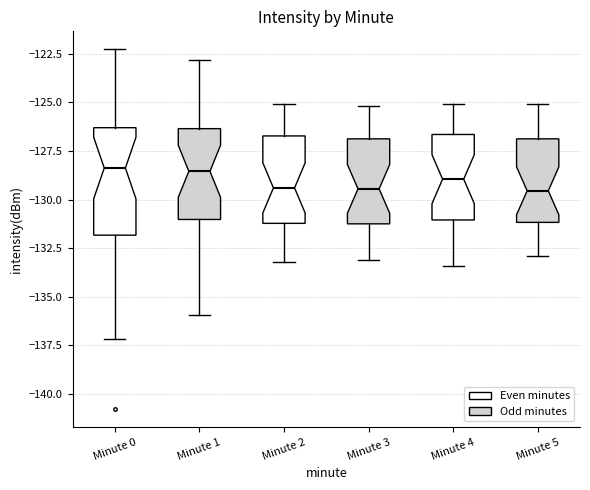

Which box is the tallest, from its lower edge to its upper edge?

Minute 0